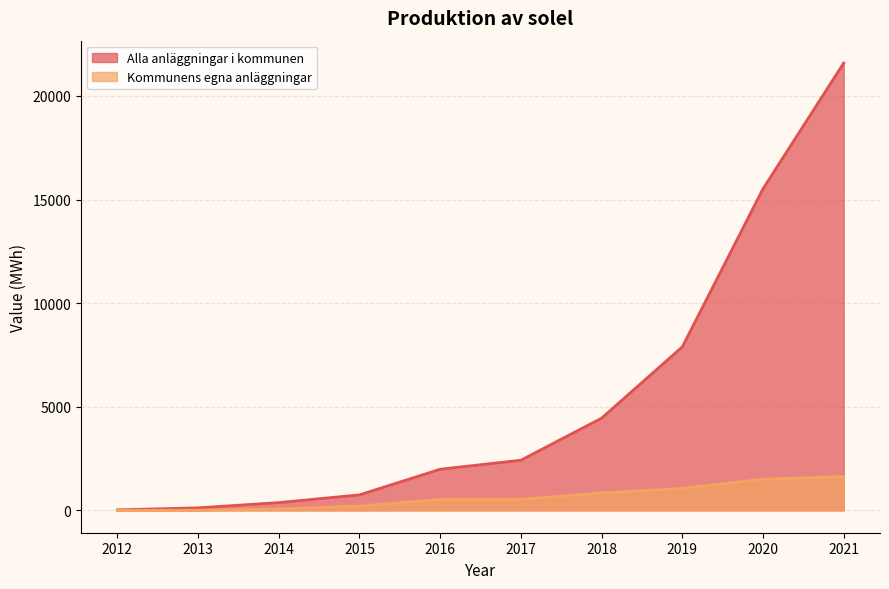

Does the chart have visible grid lines?

Yes